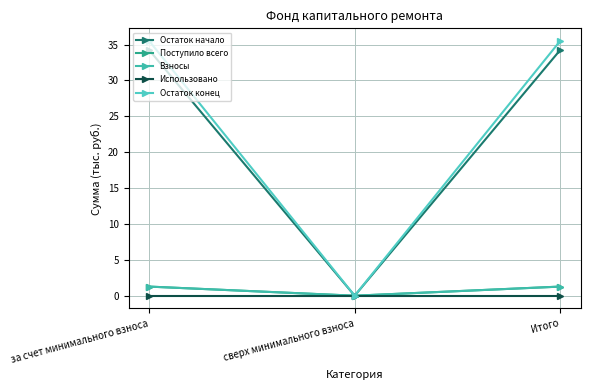

Does the chart display data point markers on the line(s)?

Yes